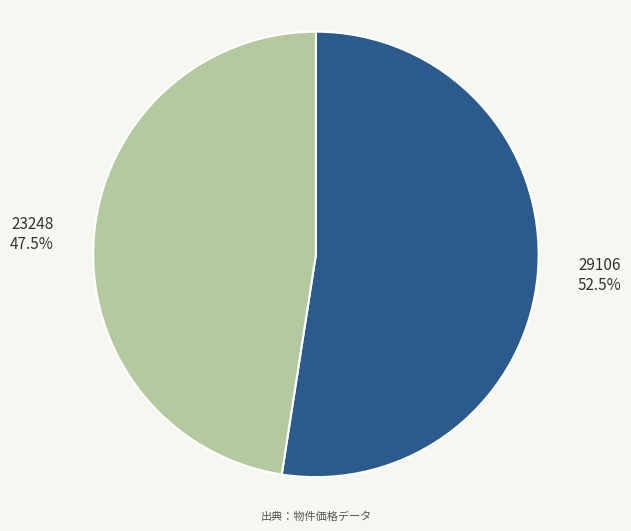

Which category has the smallest portion of the pie?

23248